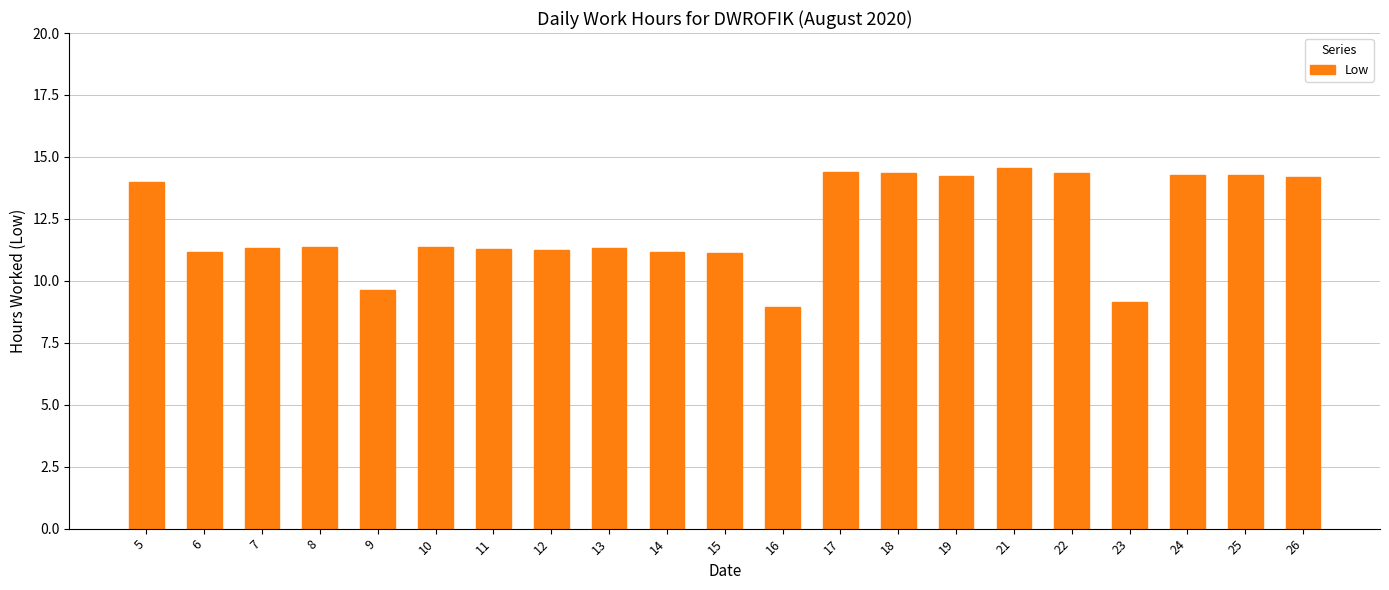

What is the ratio of the value at 19 to the value at 6?

1.3